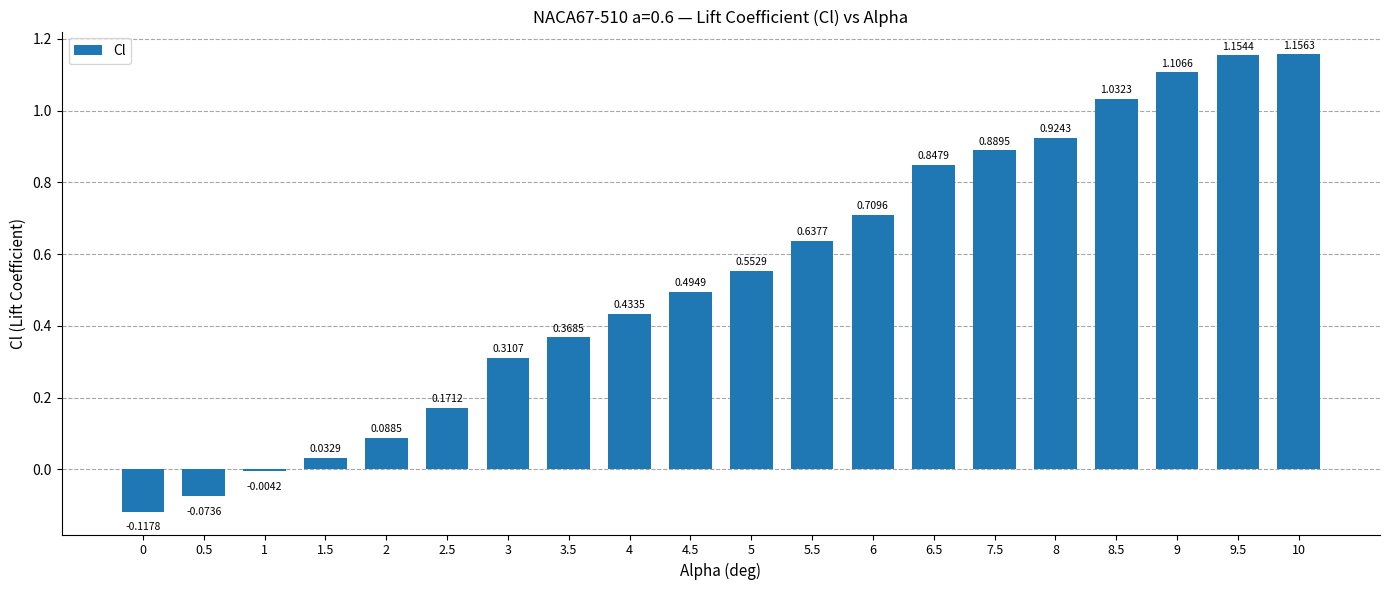

Are the bars grouped side by side (vs. stacked)?

No